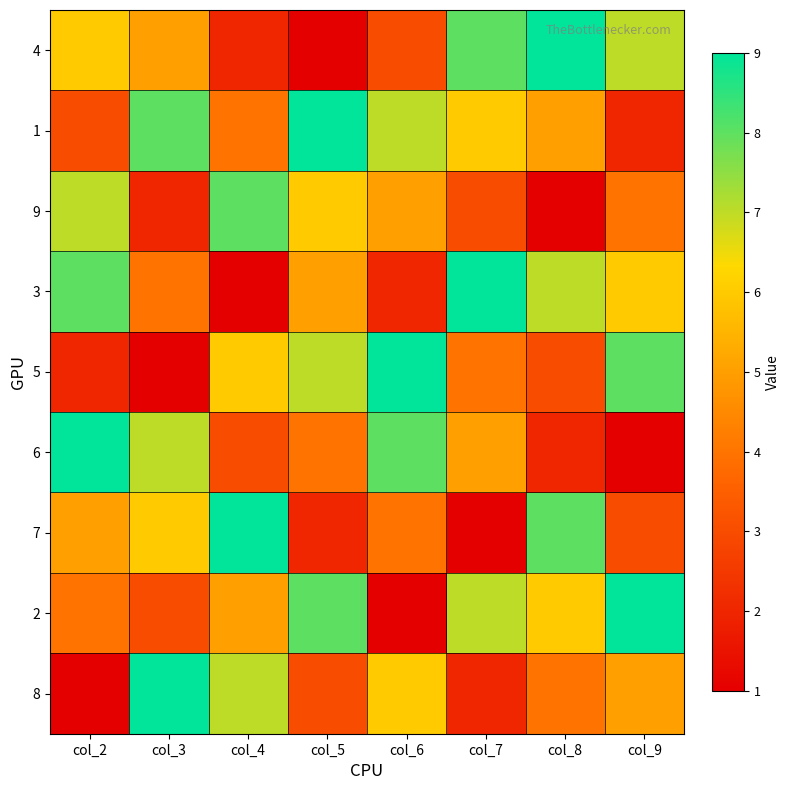

Reading left to right, list all the values displayed in this chart.

4: col_2=6	col_3=5	col_4=2	col_5=1	col_6=3	col_7=8	col_8=9	col_9=7
1: col_2=3	col_3=8	col_4=4	col_5=9	col_6=7	col_7=6	col_8=5	col_9=2
9: col_2=7	col_3=2	col_4=8	col_5=6	col_6=5	col_7=3	col_8=1	col_9=4
3: col_2=8	col_3=4	col_4=1	col_5=5	col_6=2	col_7=9	col_8=7	col_9=6
5: col_2=2	col_3=1	col_4=6	col_5=7	col_6=9	col_7=4	col_8=3	col_9=8
6: col_2=9	col_3=7	col_4=3	col_5=4	col_6=8	col_7=5	col_8=2	col_9=1
7: col_2=5	col_3=6	col_4=9	col_5=2	col_6=4	col_7=1	col_8=8	col_9=3
2: col_2=4	col_3=3	col_4=5	col_5=8	col_6=1	col_7=7	col_8=6	col_9=9
8: col_2=1	col_3=9	col_4=7	col_5=3	col_6=6	col_7=2	col_8=4	col_9=5